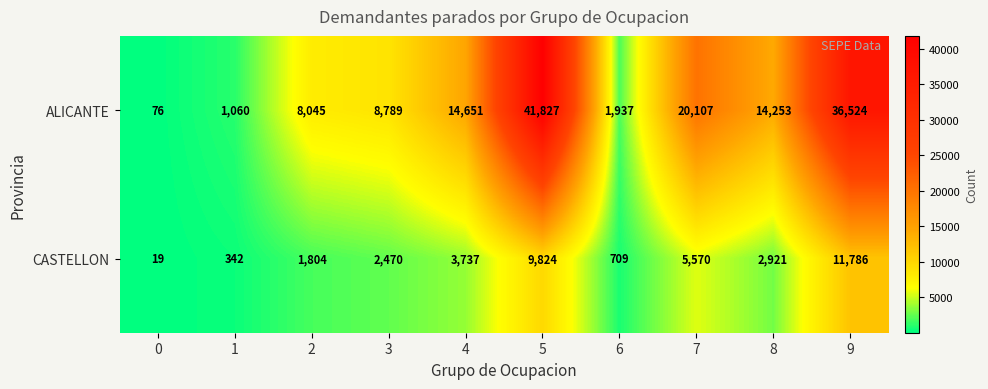

Where does the ALICANTE series first go above 14253?

4